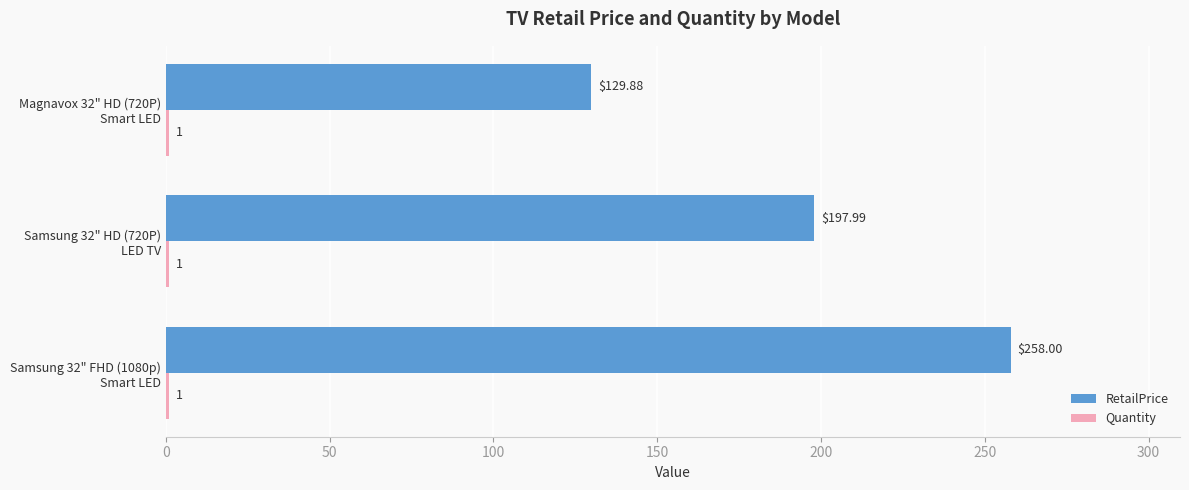

Which series has the widest spread of values?

RetailPrice